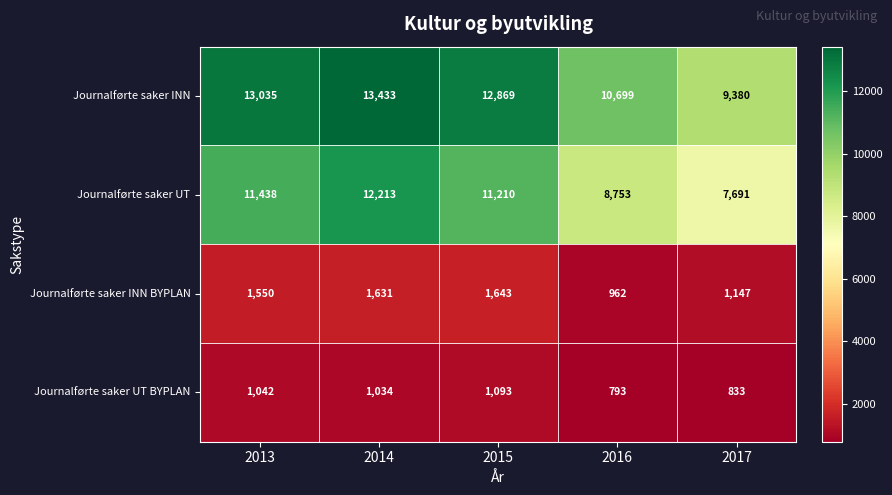

Which series has the largest range (max minus min)?

Journalførte saker UT